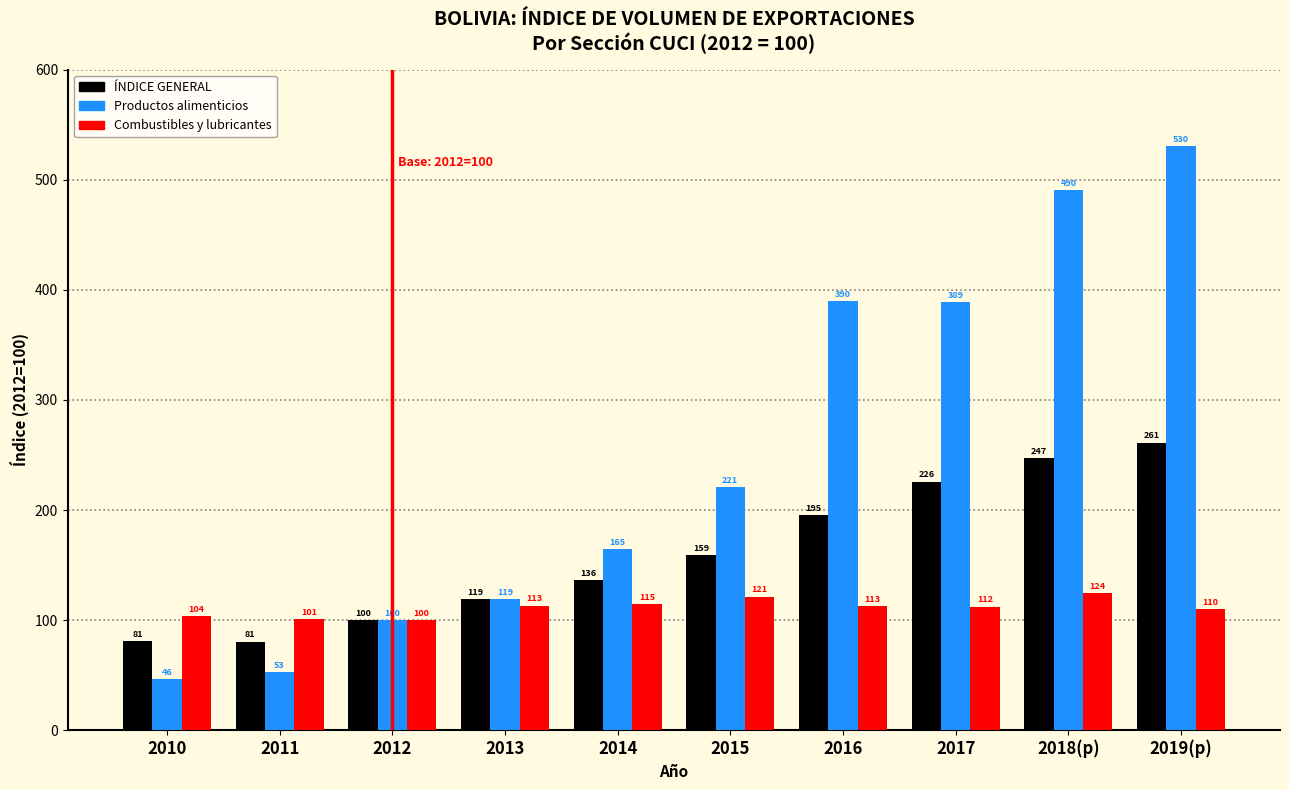

What value does the Productos alimenticios series have at 2017?

389.1